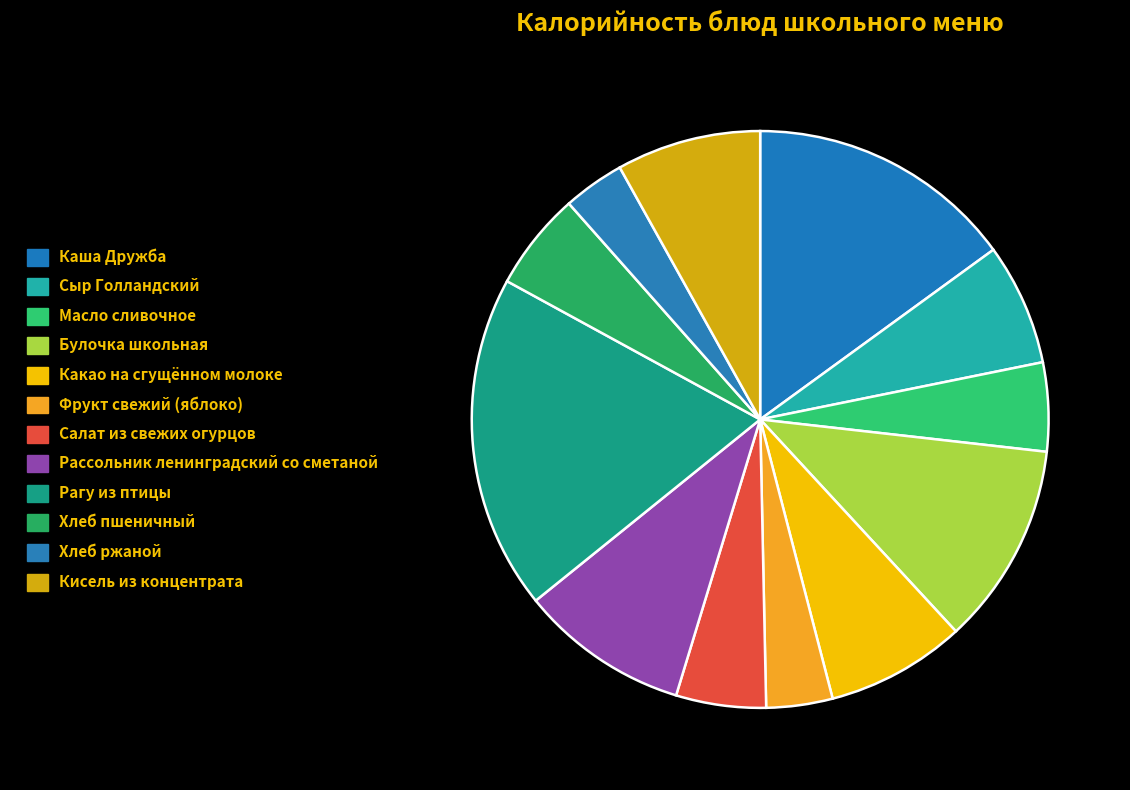

Do Масло сливочное and Рассольник ленинградский со сметаной together represent more than half of the pie?

No